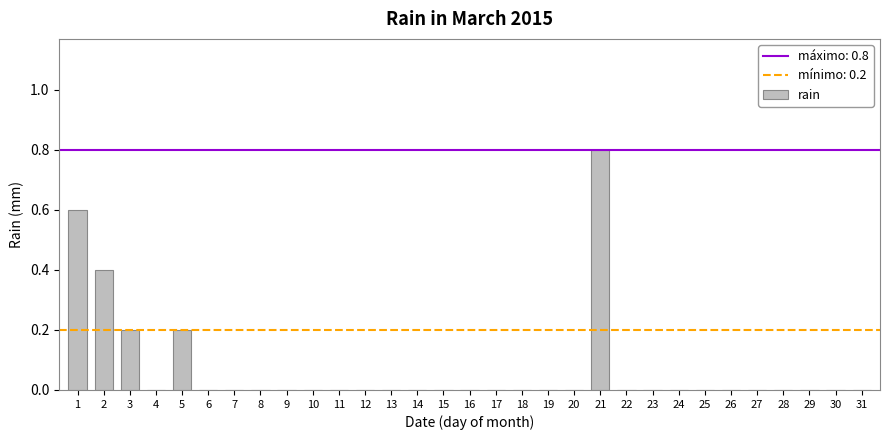

True or false: the data shows 0.0 at 11.

True